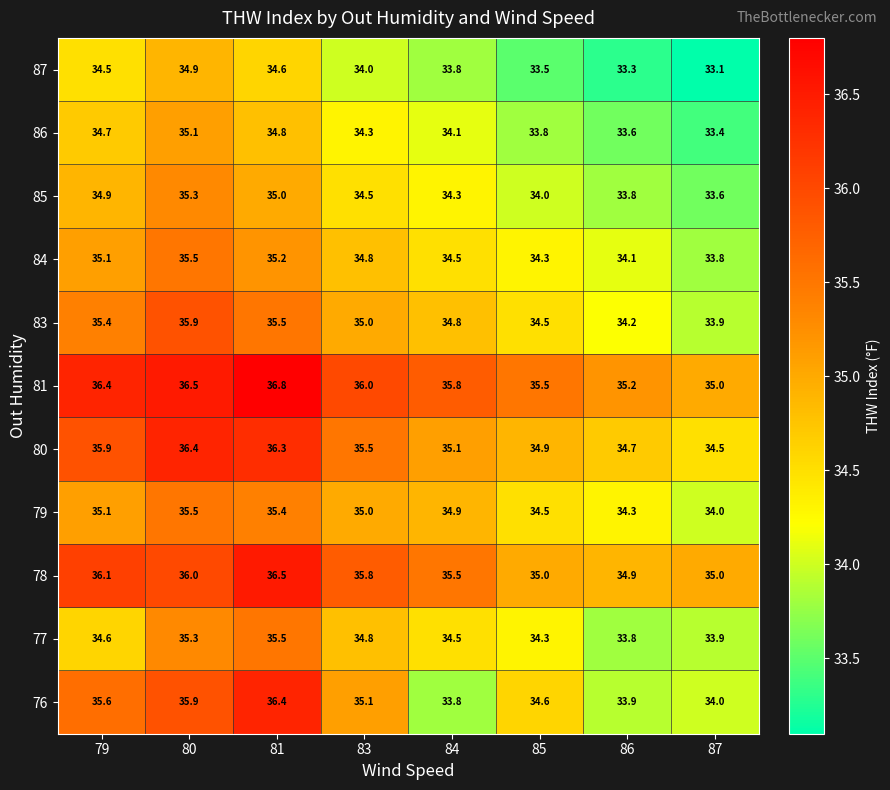

What is the difference between the maximum and second lowest values in the 81 series?

1.6